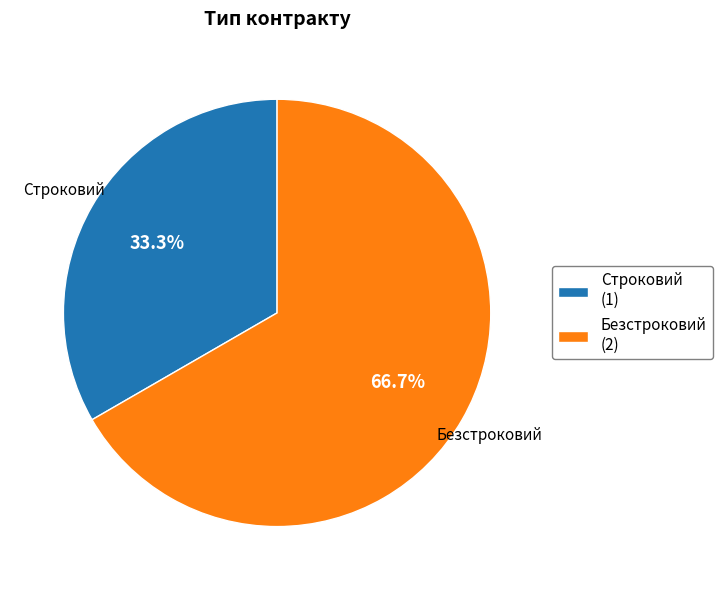

Which slice is the largest?

Безстроковий